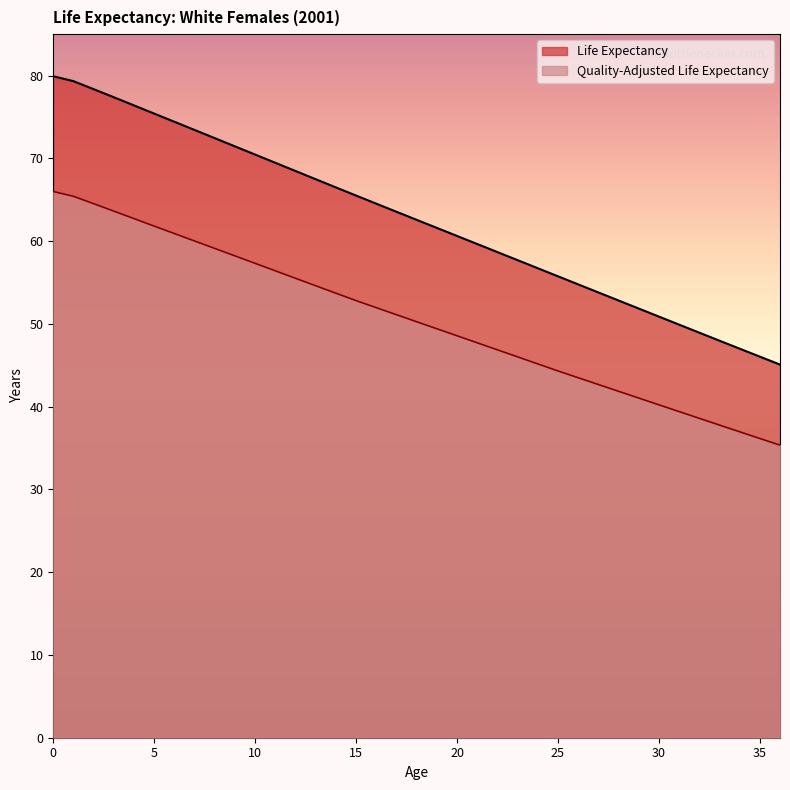

Rank the series by their maximum value, from lowest to highest.

Quality-Adjusted Life Expectancy, Life Expectancy